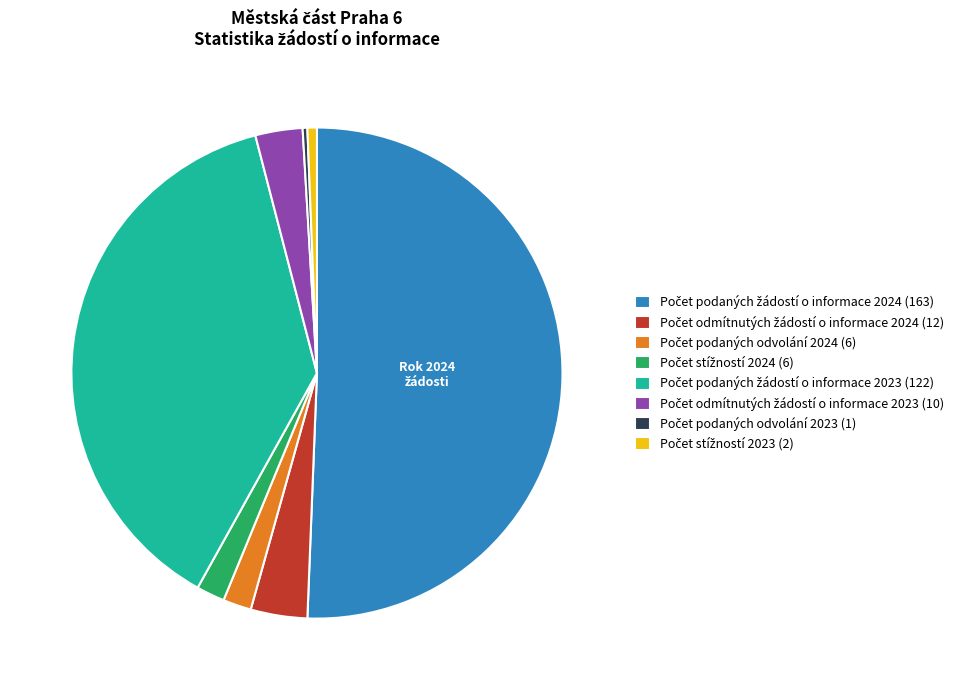

Is it true that Počet podaných žádostí o informace 2023 is 24% of the pie?

False